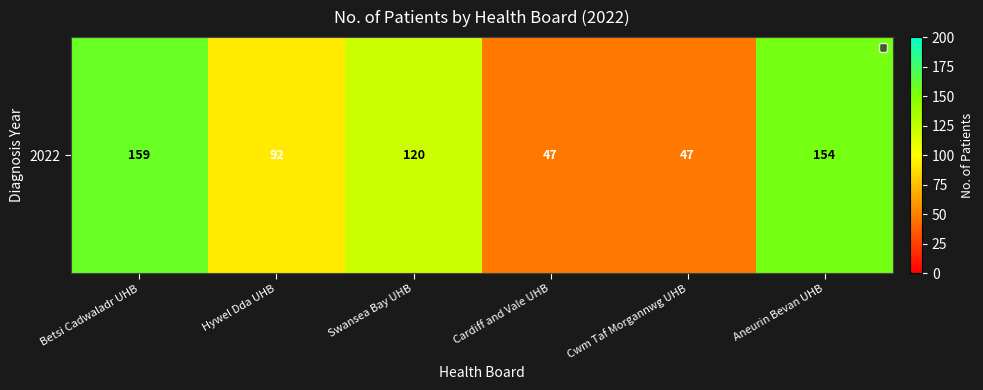

How many series are shown in this chart?

1